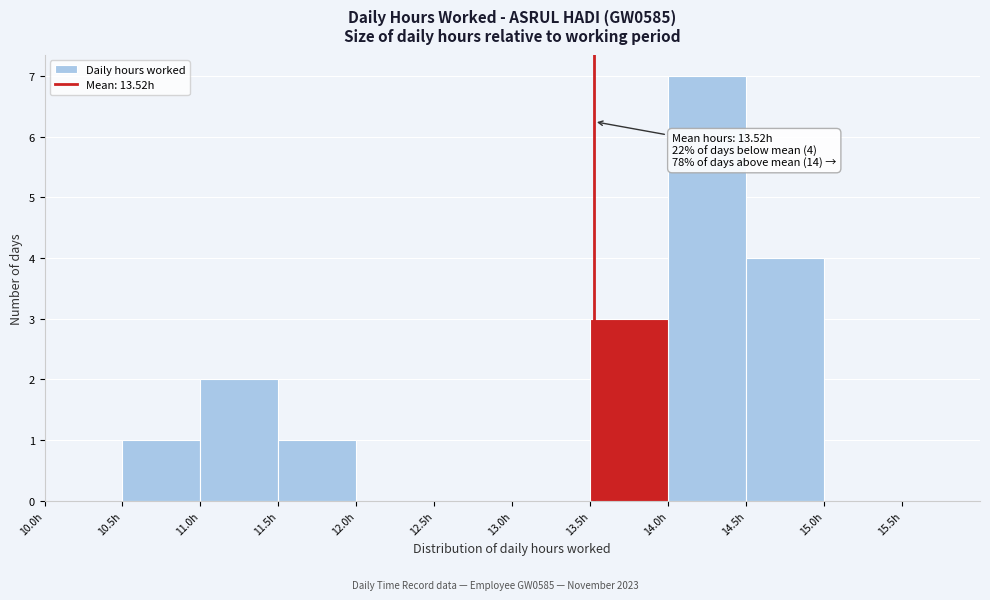

Over which range of the x-axis is the bar tallest?

14.0 to 14.5